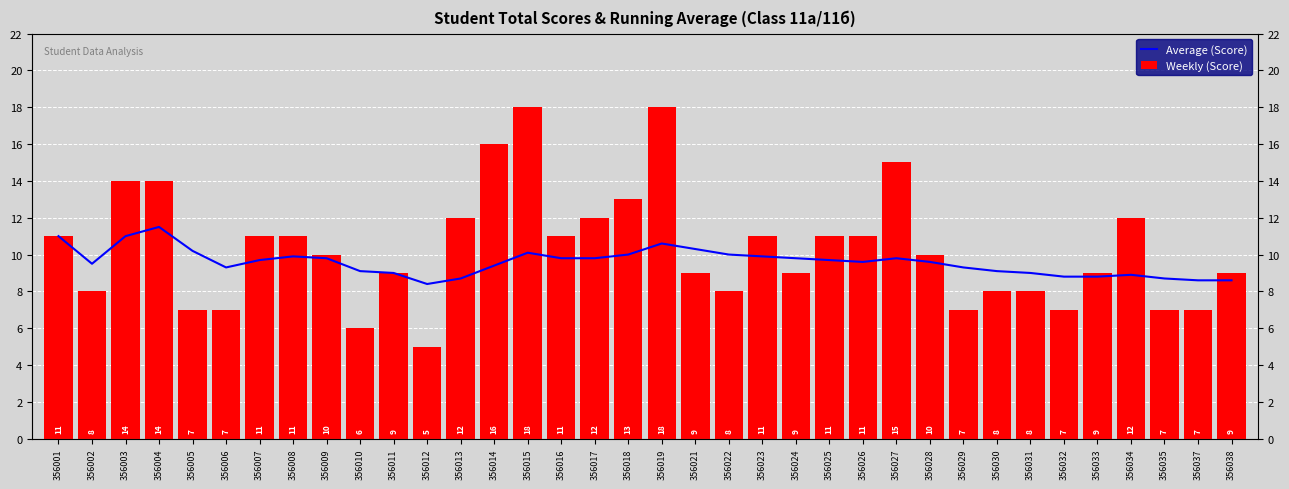

What is the value of the Weekly (Score) bar at the 26th from the left?

15.0